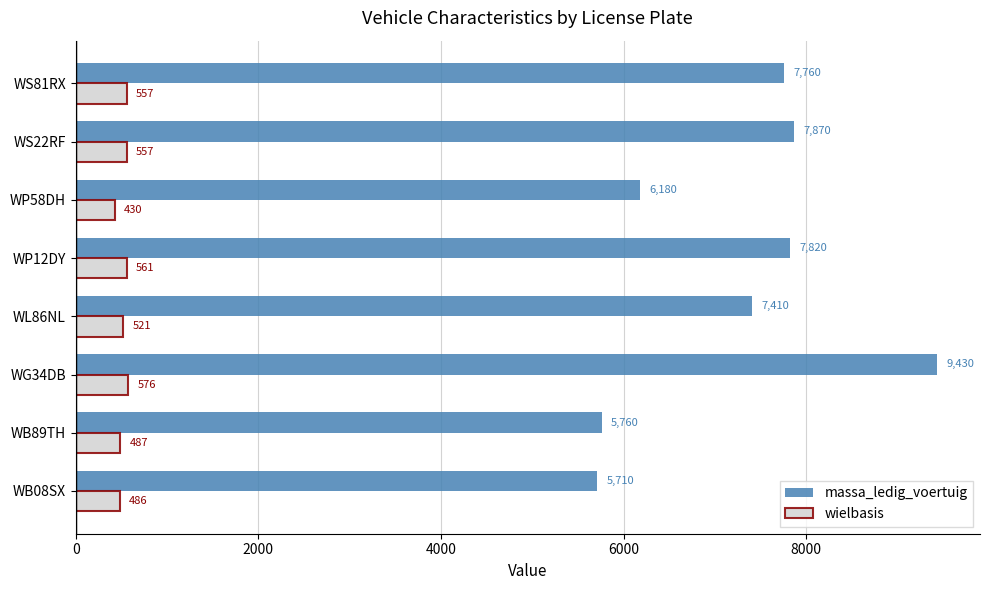

What is the minimum value shown in the chart?

430